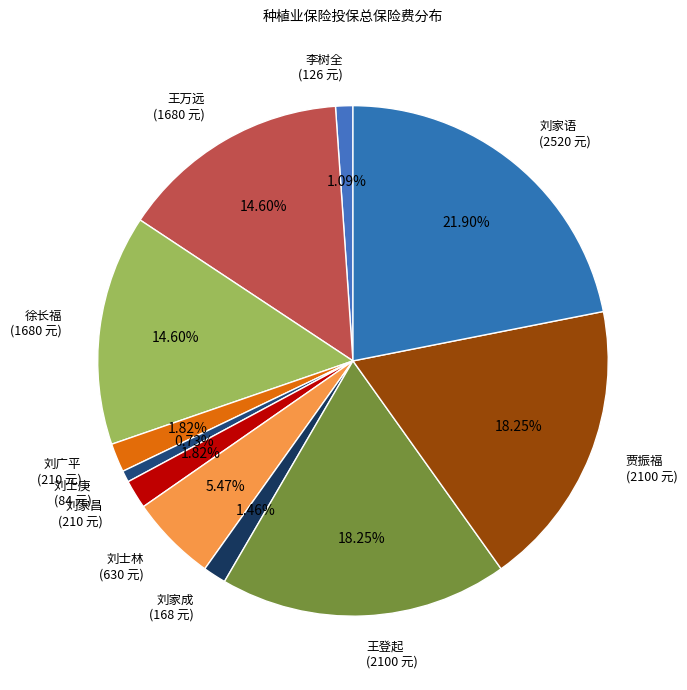

Which slice is the largest?

刘家语